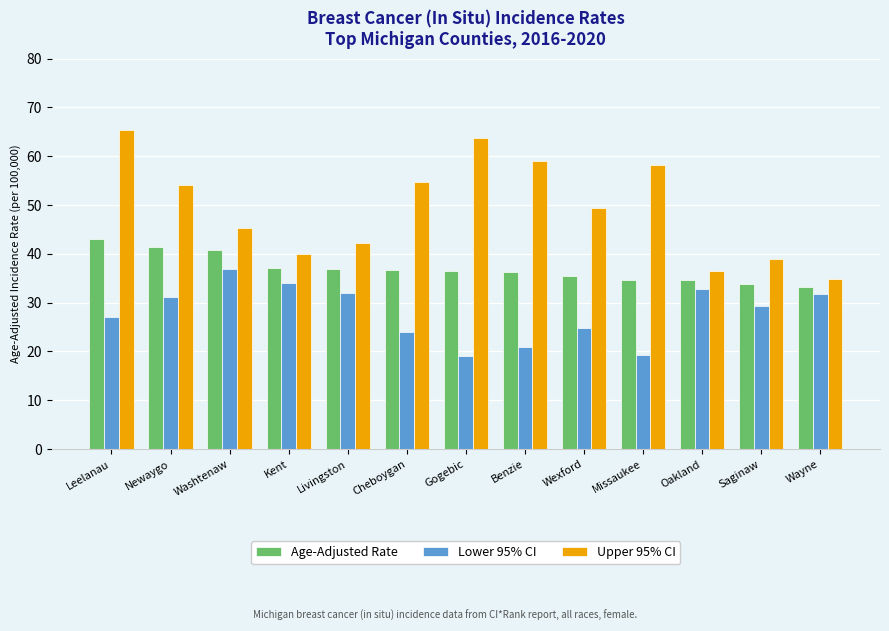

What is the sum of all Lower 95% CI values?

362.4